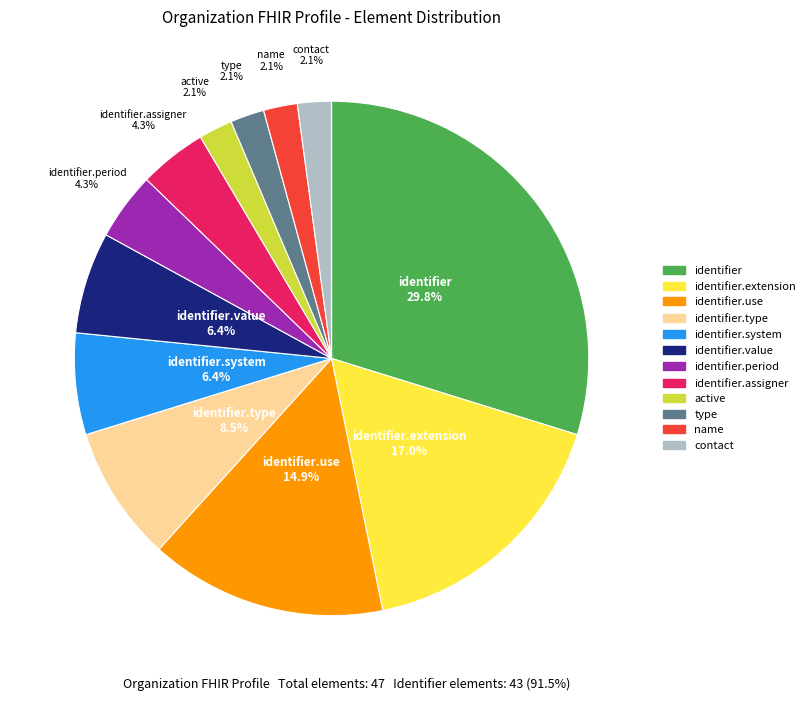

Does any single category account for the majority?

No